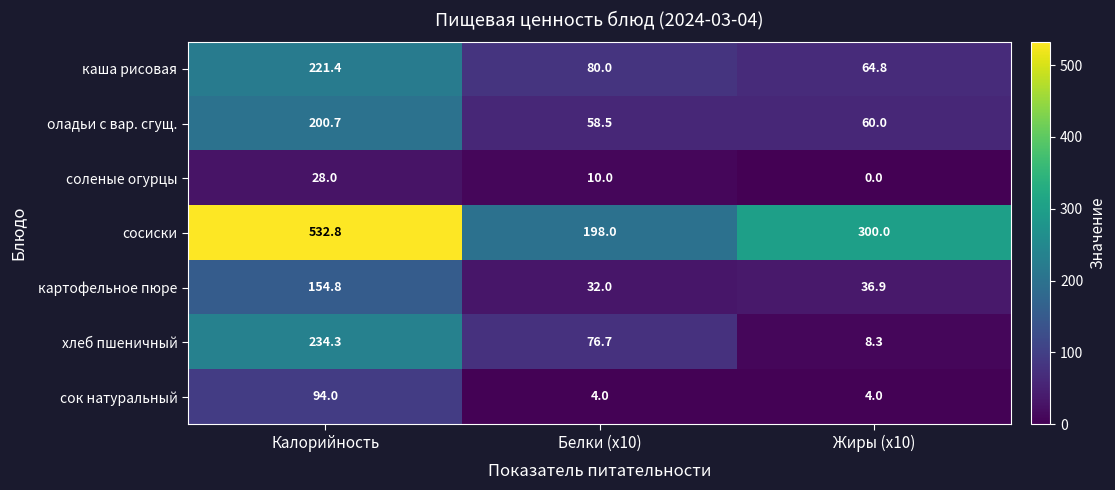

Reading right to left, what are all the values shown in this chart?

каша рисовая: Жиры (x10)=64.8	Белки (x10)=80.0	Калорийность=221.4
оладьи с вар. сгущ.: Жиры (x10)=60.0	Белки (x10)=58.5	Калорийность=200.7
соленые огурцы: Жиры (x10)=0.0	Белки (x10)=10.0	Калорийность=28.0
сосиски: Жиры (x10)=300.0	Белки (x10)=198.0	Калорийность=532.8
картофельное пюре: Жиры (x10)=36.9	Белки (x10)=32.0	Калорийность=154.8
хлеб пшеничный: Жиры (x10)=8.3	Белки (x10)=76.7	Калорийность=234.3
сок натуральный: Жиры (x10)=4.0	Белки (x10)=4.0	Калорийность=94.0